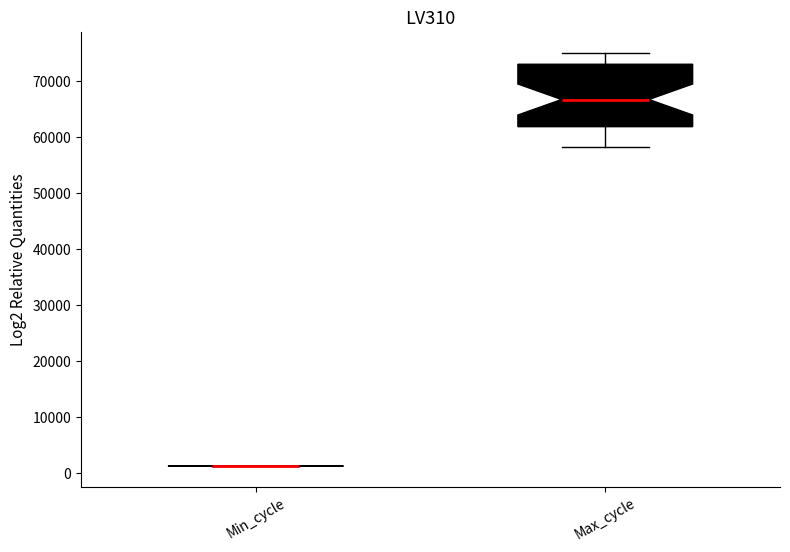

Reading left to right, read every box against the y-axis: the position of its median line, the range the box covers, and the ends of its whiskers. The values are not printed on the chart, so give them approximately, as read against the axis.

Min_cycle: box collapsed to a line at 1000, whiskers 1000 to 1000
Max_cycle: median 67000, box 62000 to 73000, whiskers 58000 to 75000